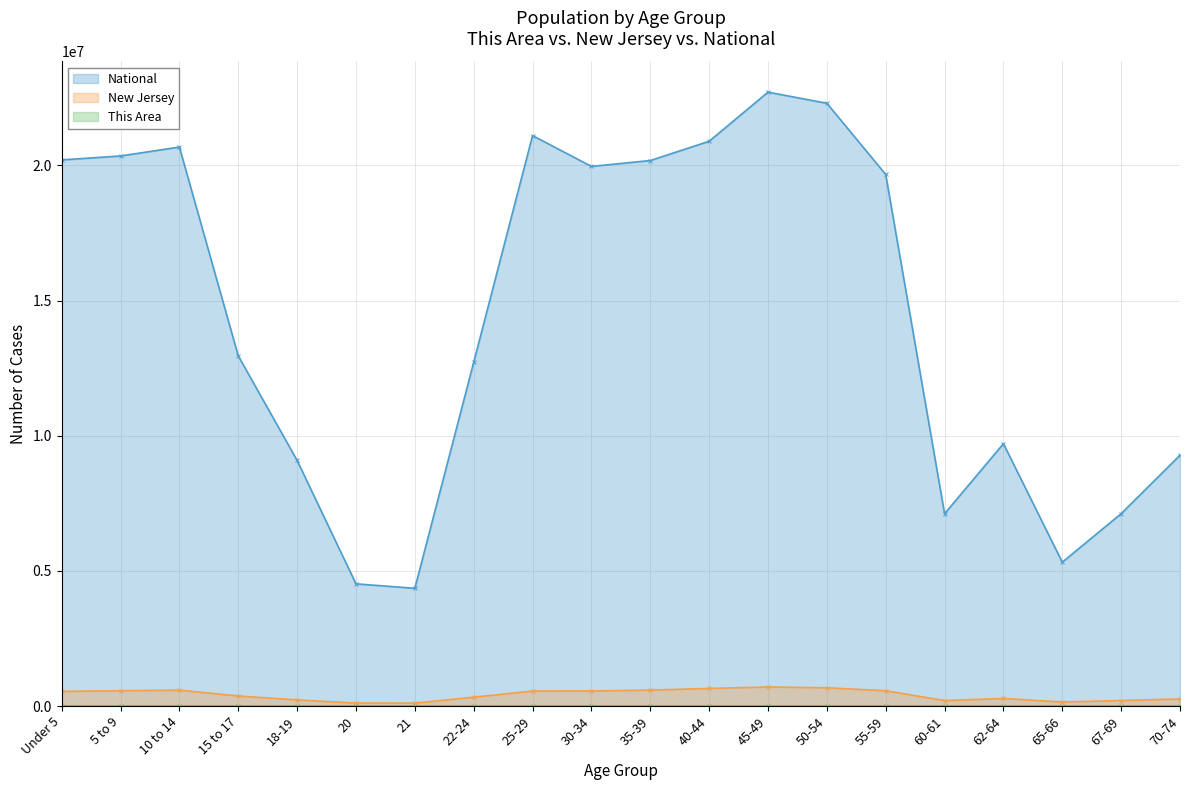

Which series has the largest total across all categories?

National